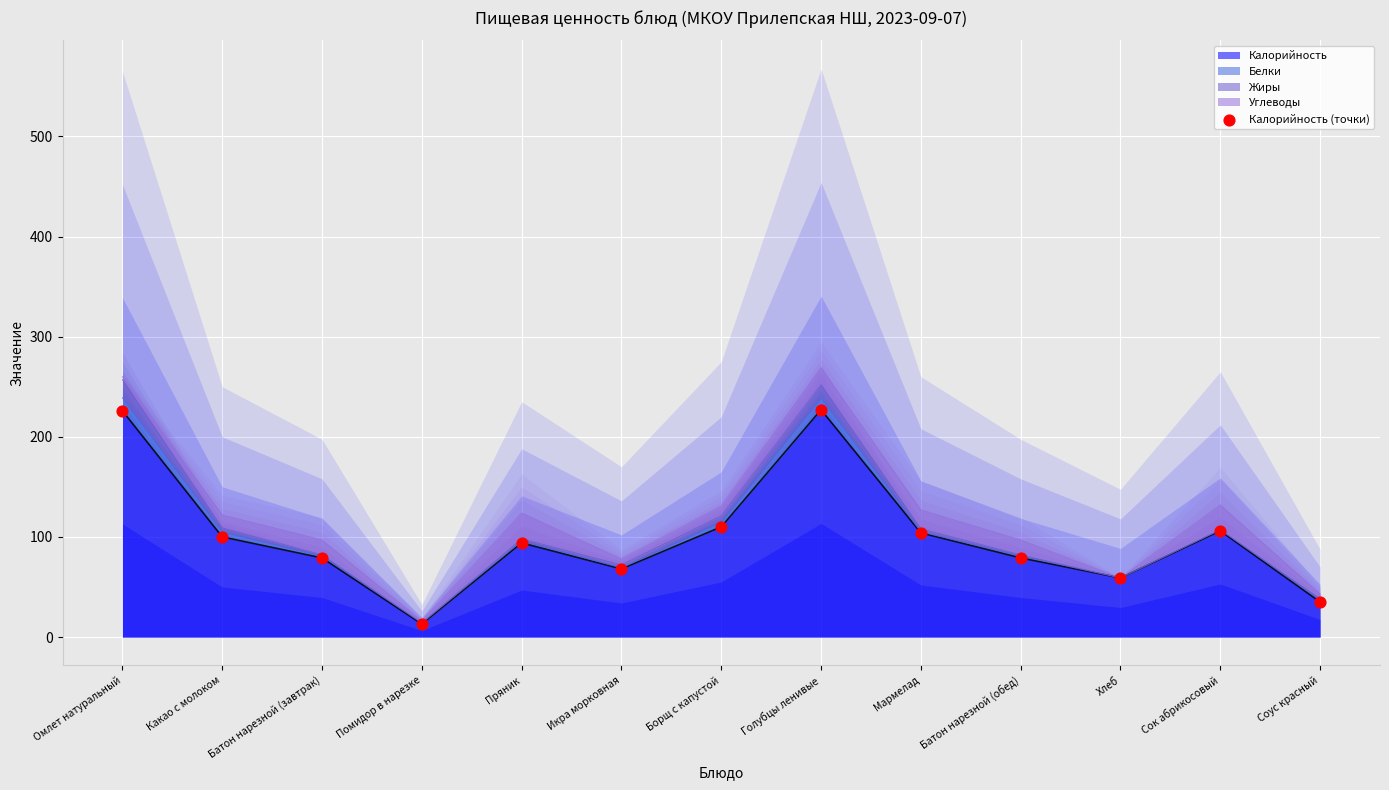

Between Соус красный and Борщ с капустой, which is larger?

Борщ с капустой